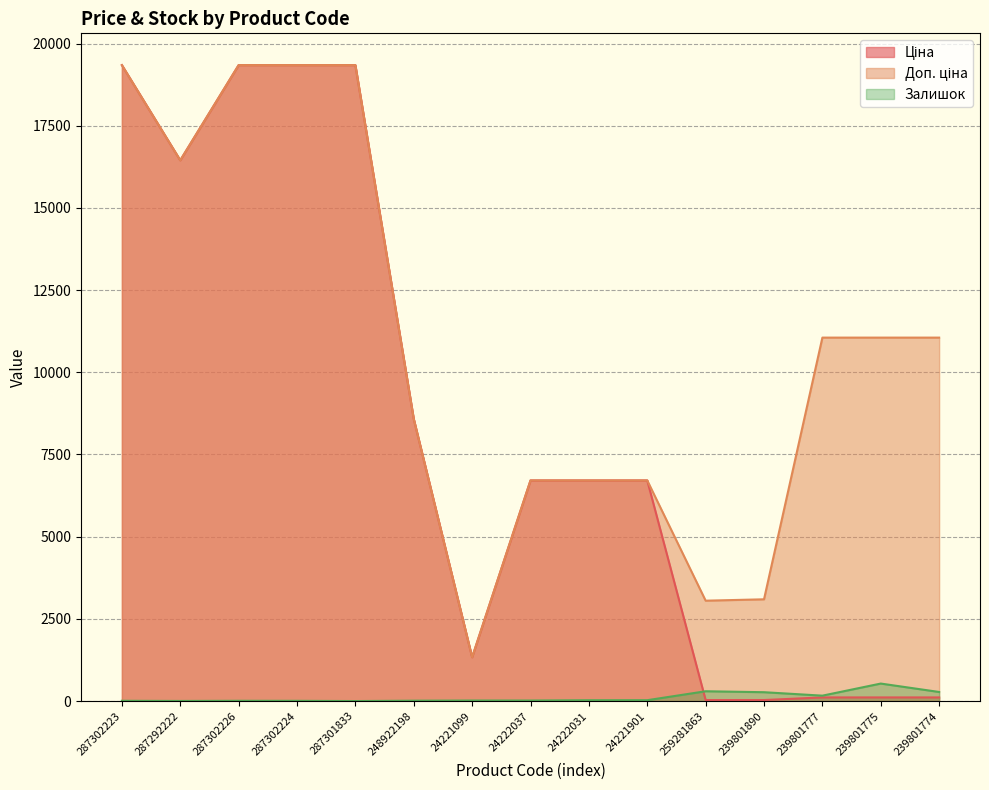

Reading left to right, list all the values displayed in this chart.

Ціна: 287302223=19343.1	287292222=16448.2	287302226=19343.1	287302224=19343.1	287301833=19343.1	248922198=8581.1	24221099=1332.7	24222037=6710.2	24222031=6710.2	24221901=6710.2	259281863=30.5	239801890=30.9	239801777=110.5	239801775=110.5	239801774=110.5
Доп. ціна: 287302223=19343.1	287292222=16448.2	287302226=19343.1	287302224=19343.1	287301833=19343.1	248922198=8581.1	24221099=1333.0	24222037=6710.2	24222031=6710.2	24221901=6710.2	259281863=3053.0	239801890=3095.0	239801777=11055.0	239801775=11055.0	239801774=11055.0
Залишок: 287302223=8.0	287292222=3.0	287302226=8.0	287302224=7.0	287301833=0.0	248922198=11.0	24221099=16.0	24222037=16.0	24222031=25.0	24221901=26.0	259281863=298.0	239801890=269.0	239801777=164.0	239801775=532.0	239801774=276.0